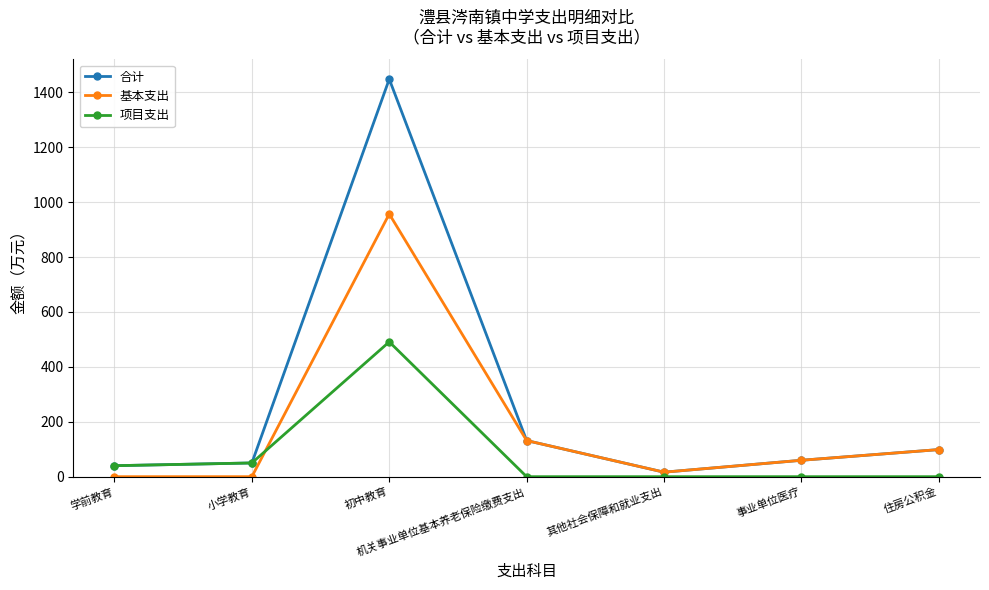

True or false: 基本支出 has a value of 131.6 at 机关事业单位基本养老保险缴费支出.

True